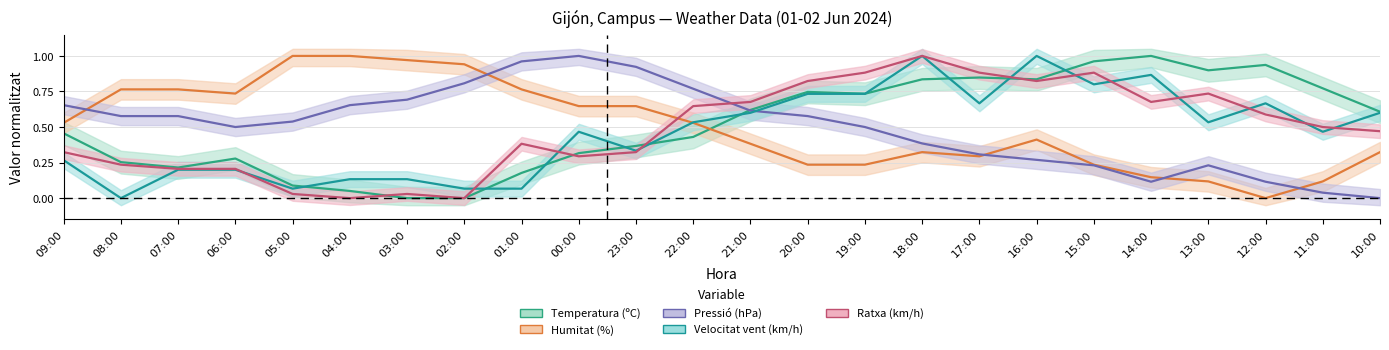

How many times do Humitat (%) and Temperatura (C) cross each other?

1